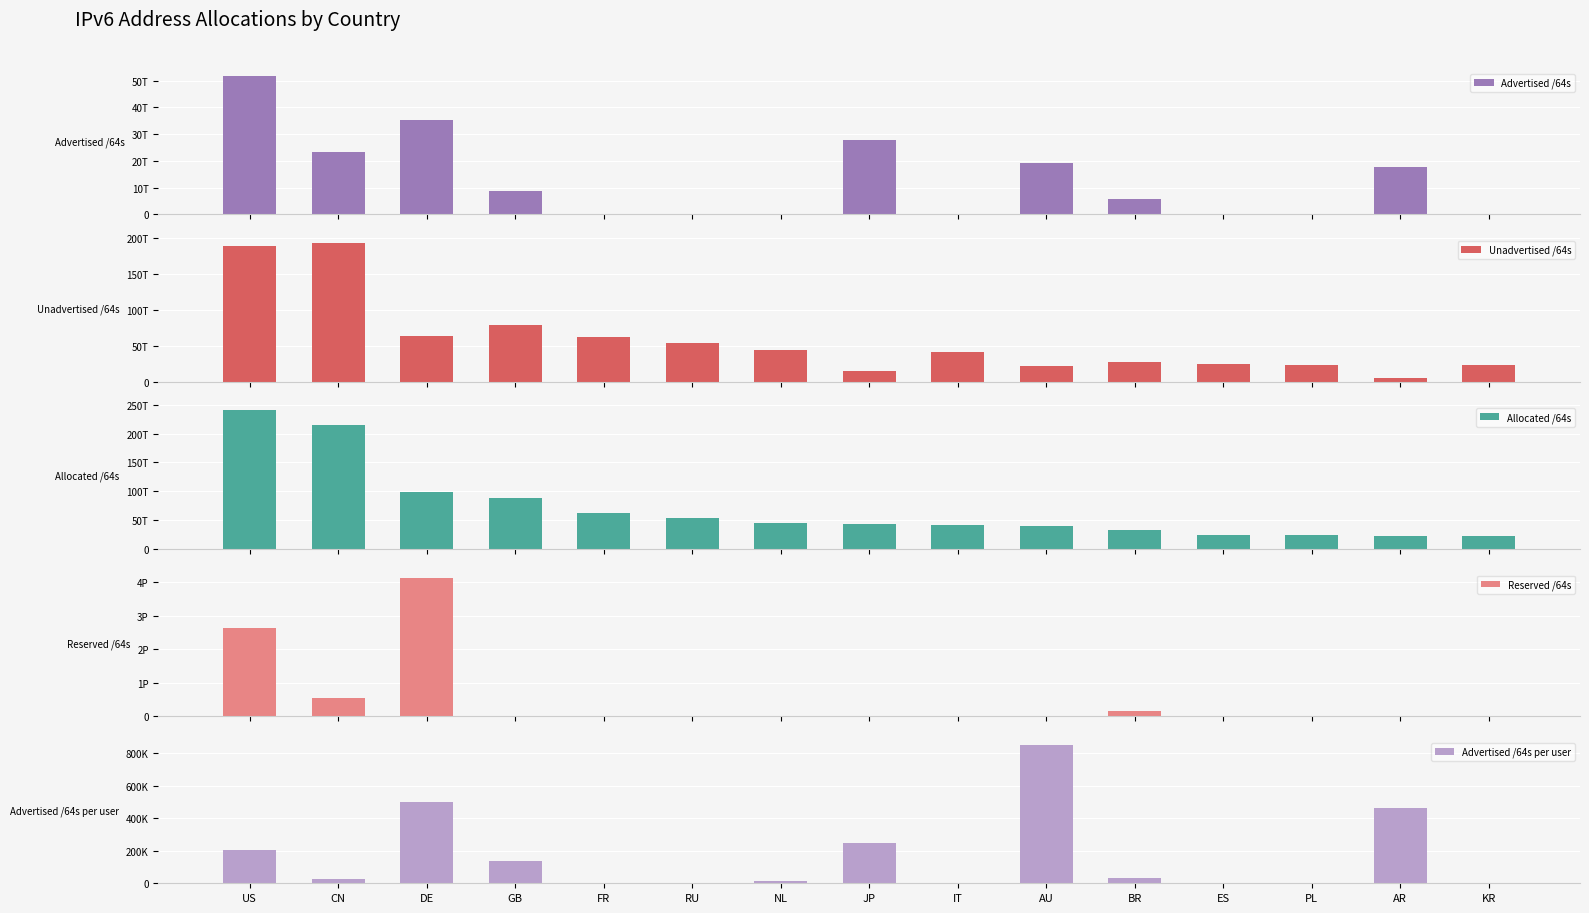

Between JP and US, which is larger?

US